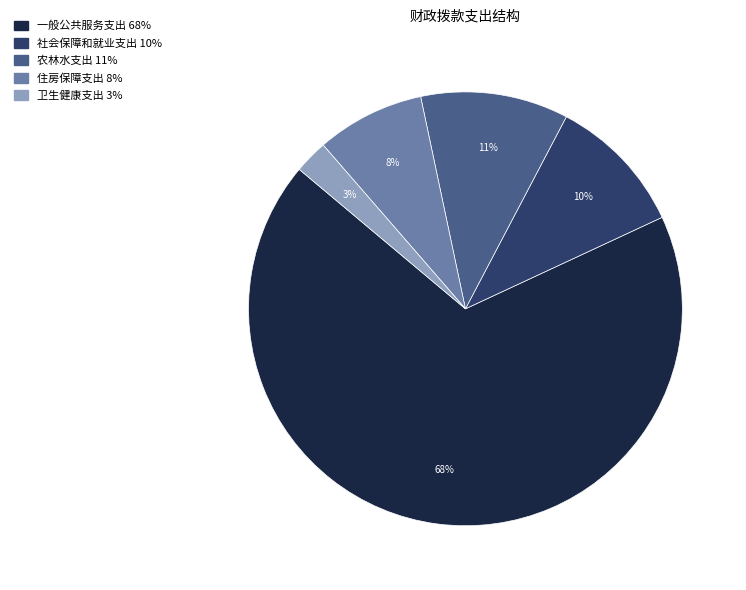

Rank the categories by value from lowest to highest.

卫生健康支出, 住房保障支出, 社会保障和就业支出, 农林水支出, 一般公共服务支出